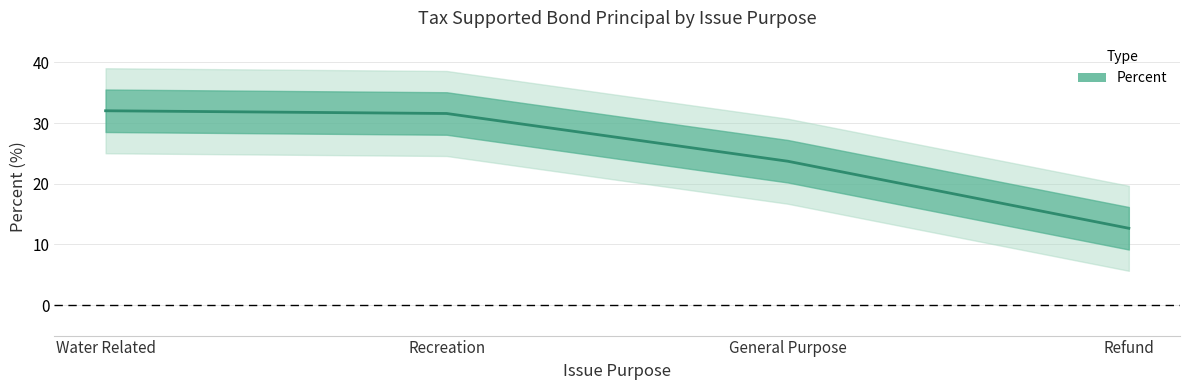

What is the maximum value shown in the chart?

32.0